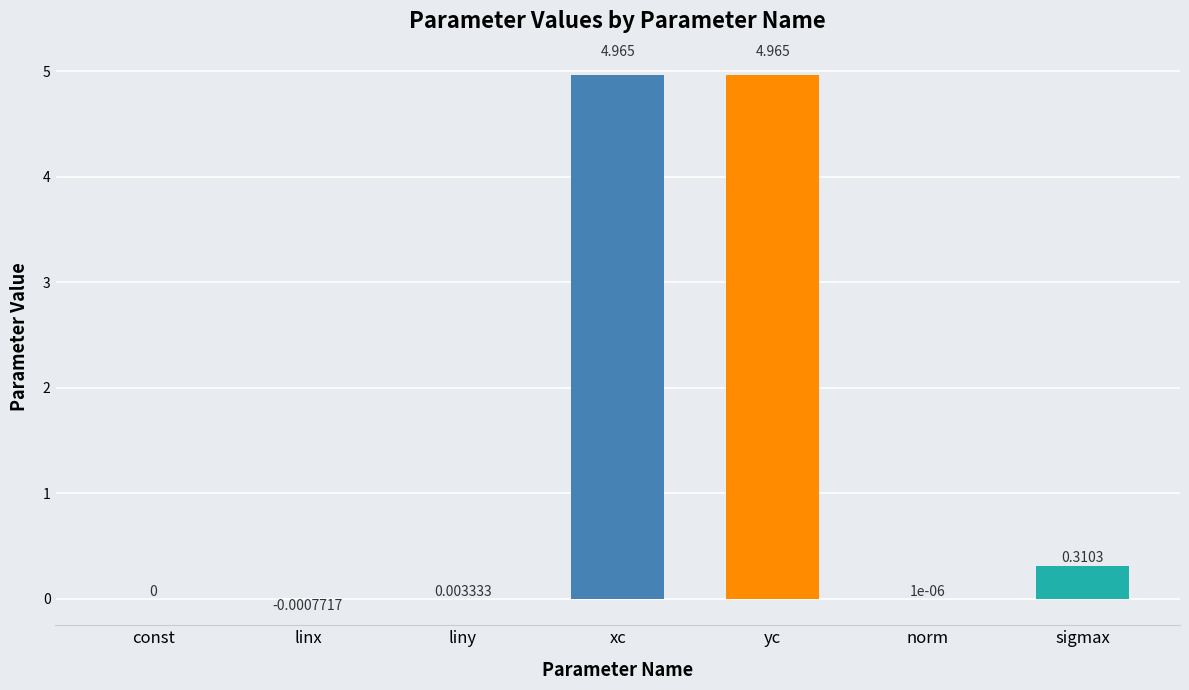

Is it true that the value at linx is -0.0?

True